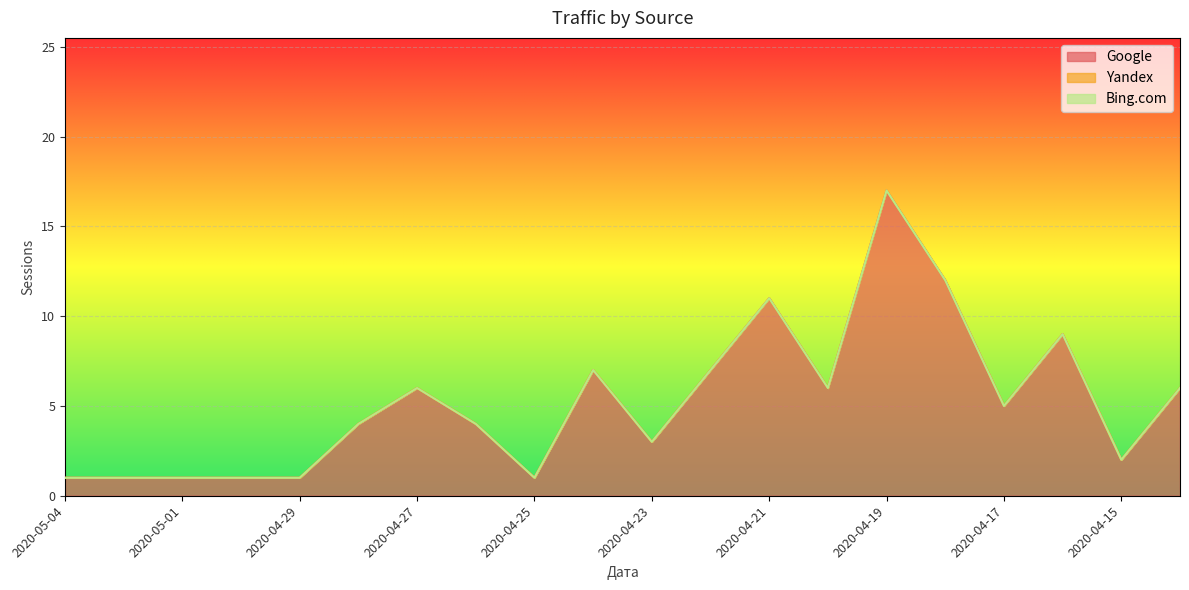

What position from the left is 2020-04-24?

10